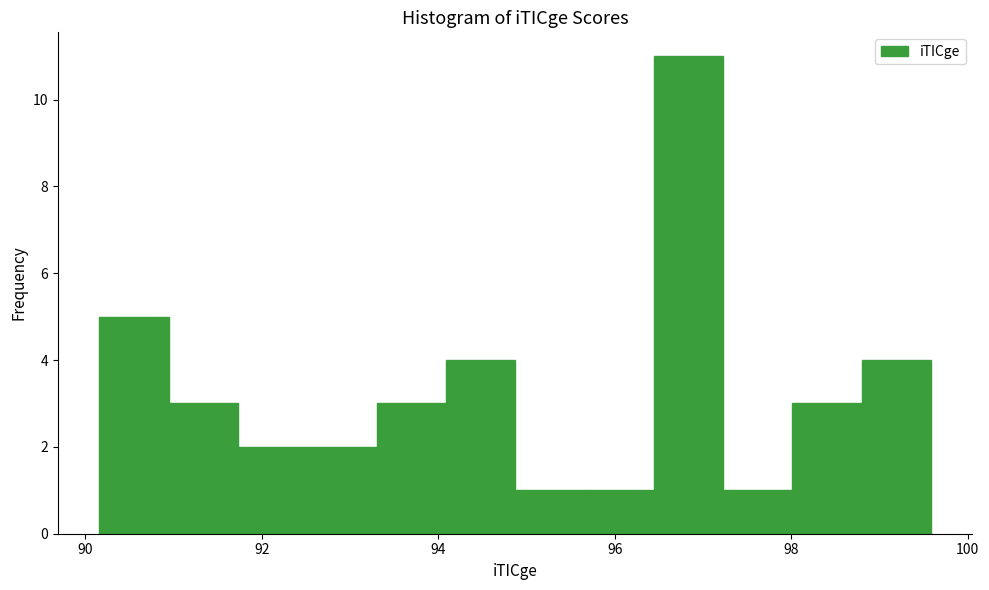

Around what value on the x-axis is the tallest bar? Give the approximate position of its centre, as read against the axis.

96.8